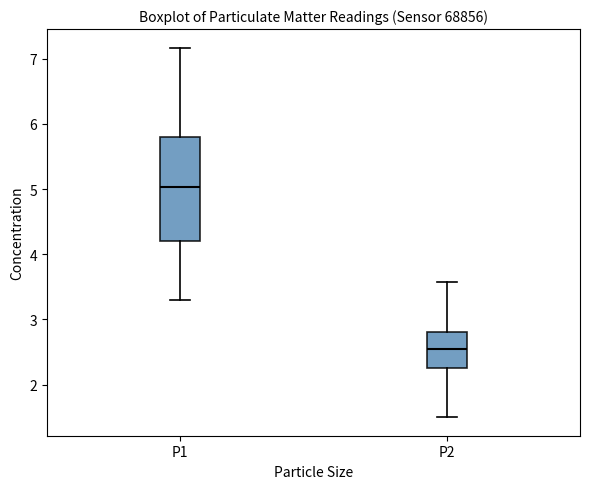

Reading left to right, read every box against the y-axis: the position of its median line, the range the box covers, and the ends of its whiskers. The values are not printed on the chart, so give them approximately, as read against the axis.

P1: median 5.0, box 4.2 to 5.8, whiskers 3.3 to 7.2
P2: median 2.6, box 2.3 to 2.8, whiskers 1.5 to 3.6